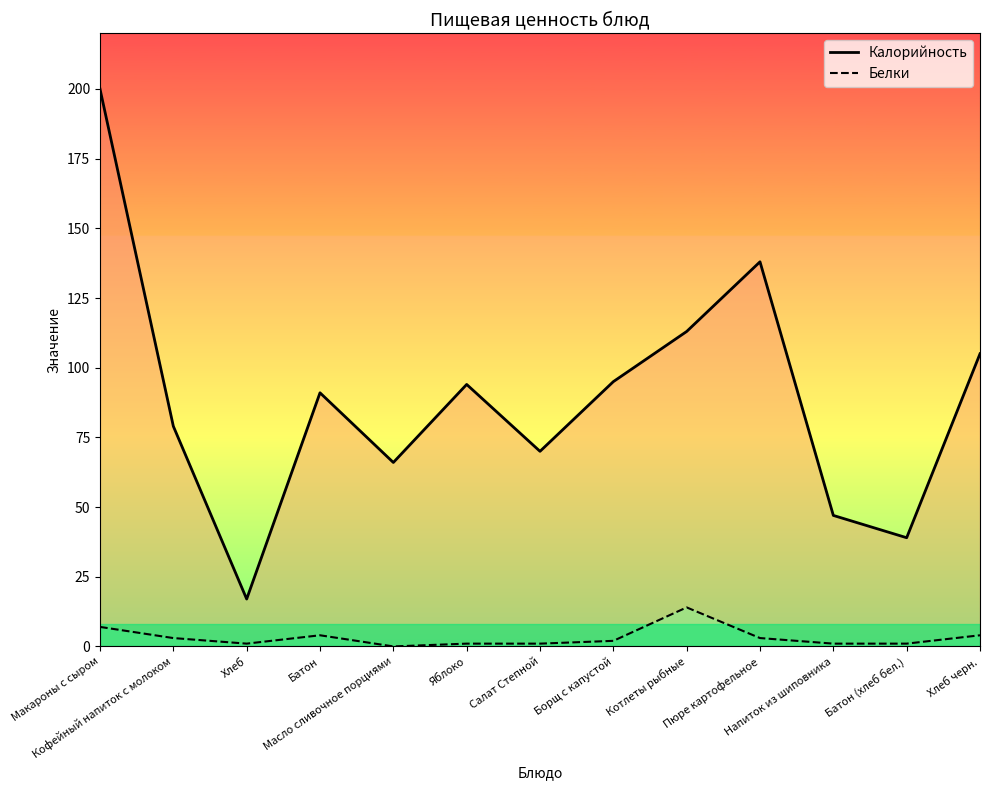

What is the sum of all Калорийность values?

1154